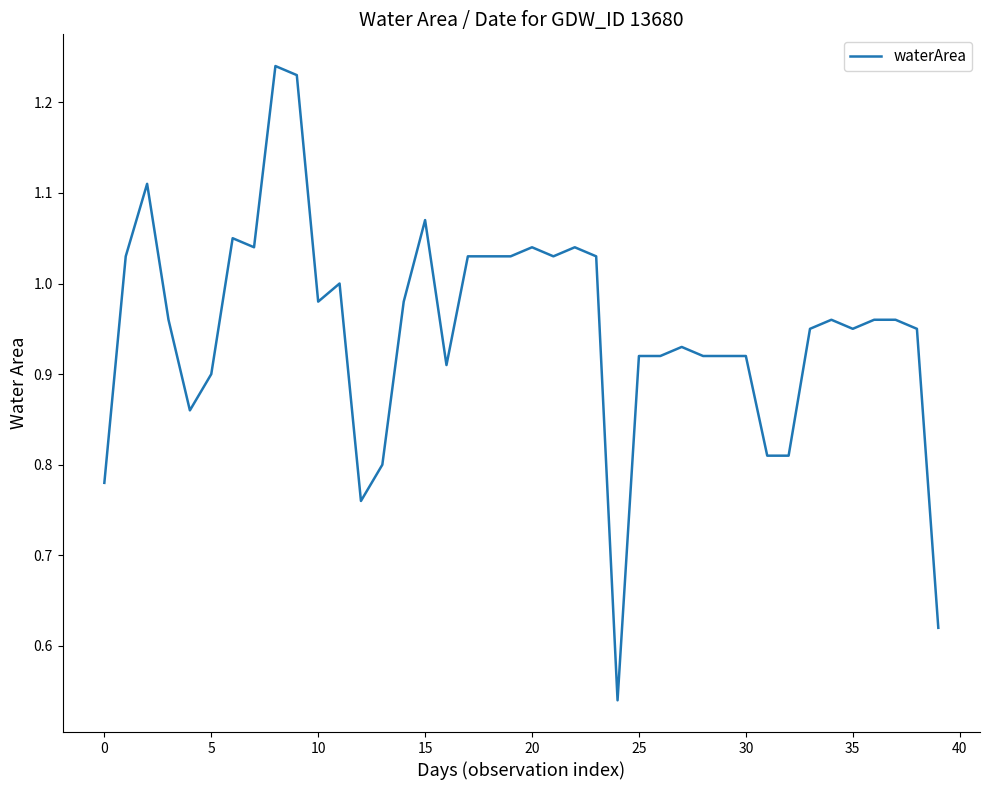

What is the difference between the maximum and minimum values?

0.7